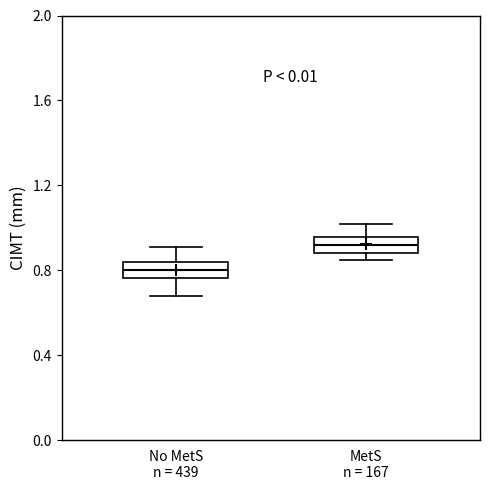

Where does the lower whisker of the box for No MetS n = 439 end on the y-axis? The values are not printed on the chart, so give them approximately, as read against the axis.

0.70